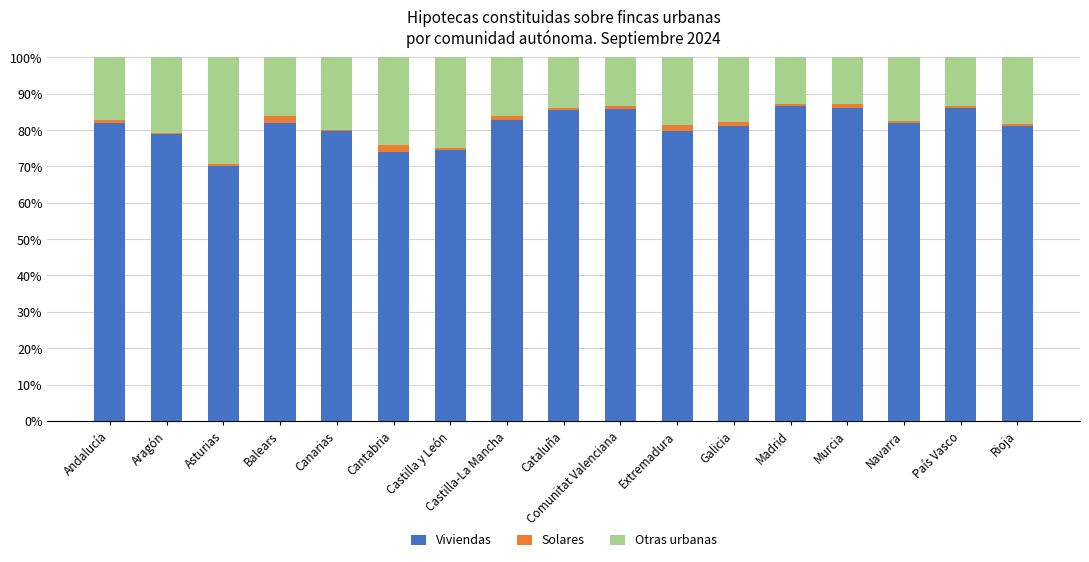

Is it true that Viviendas equals 111.9 at País Vasco?

False